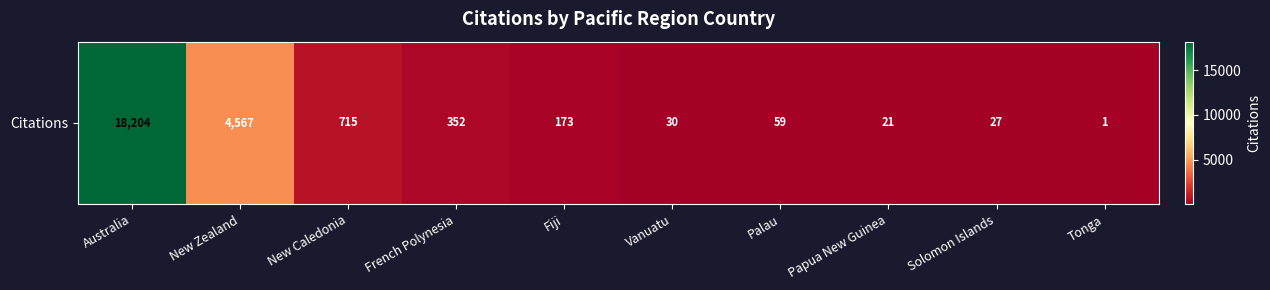

The chart shows a value of 7 at Vanuatu. True or false?

False